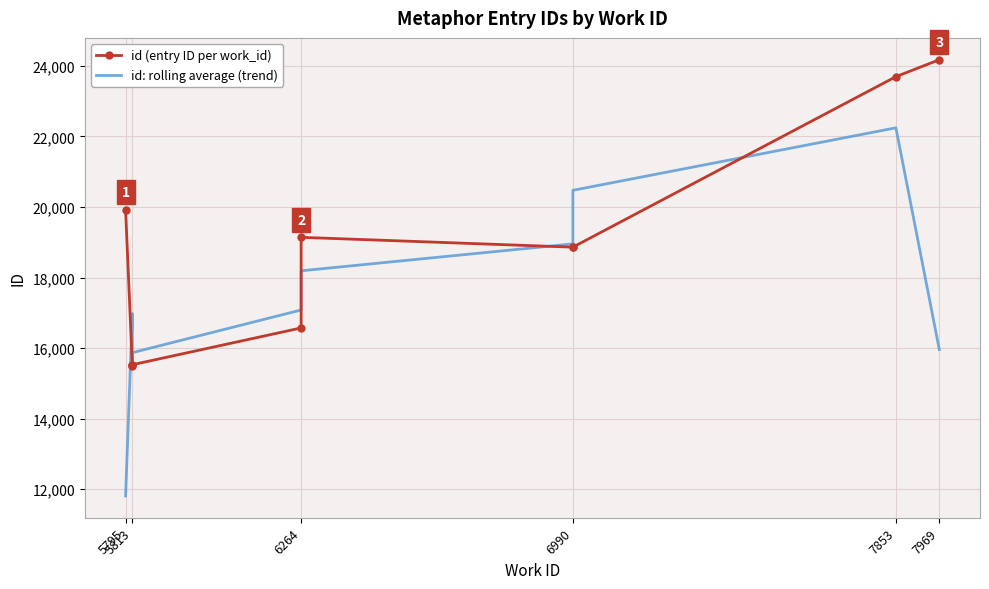

At which label is id: rolling average (trend) closest to 17026?

5813